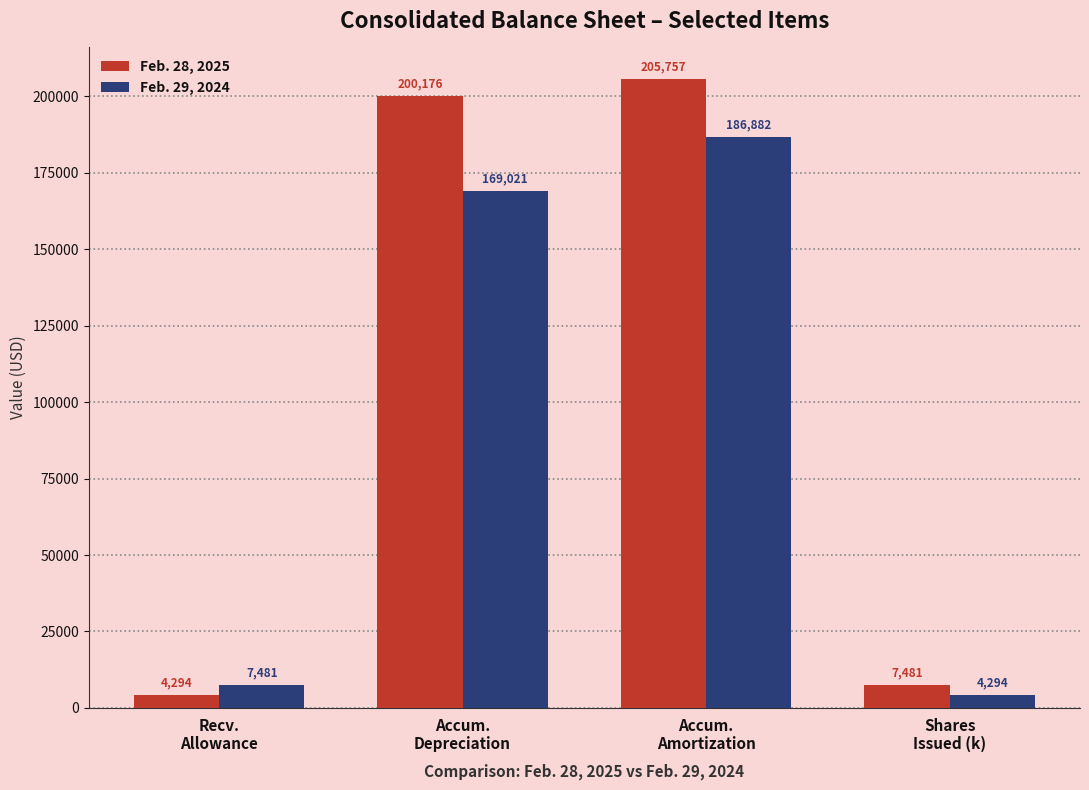

What is the label of the 4th bar from the right?

Recv.
Allowance